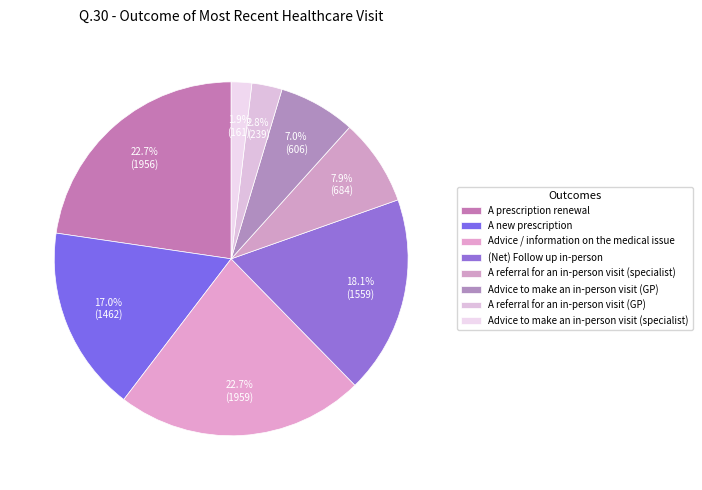

Which has a higher value, Advice / information on the medical issue or A referral for an in-person visit (specialist)?

Advice / information on the medical issue